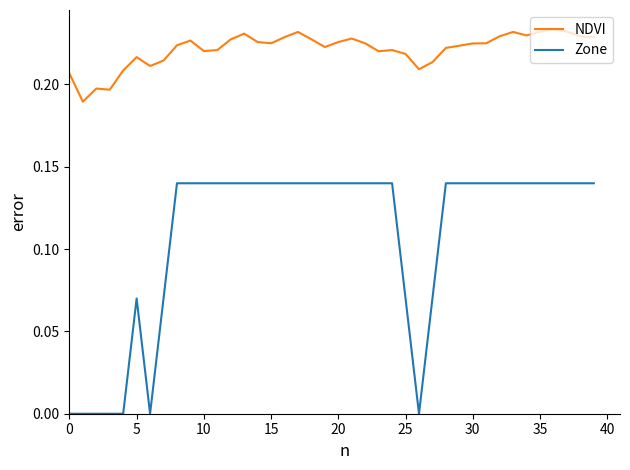

Rank the series by their average value, from highest to lowest.

NDVI, Zone